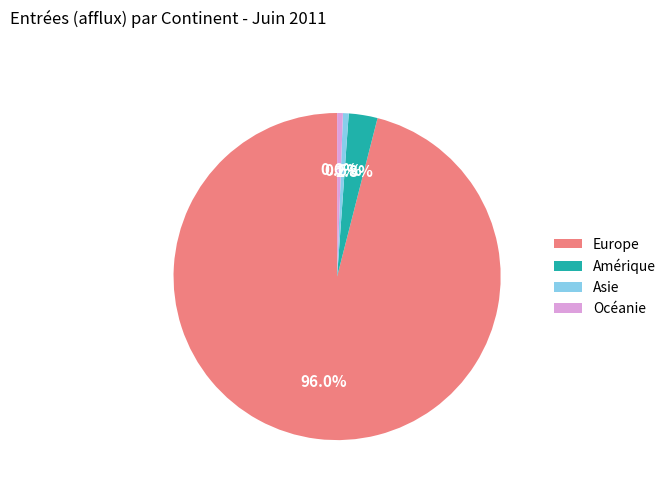

What is the largest slice in the pie chart?

Europe